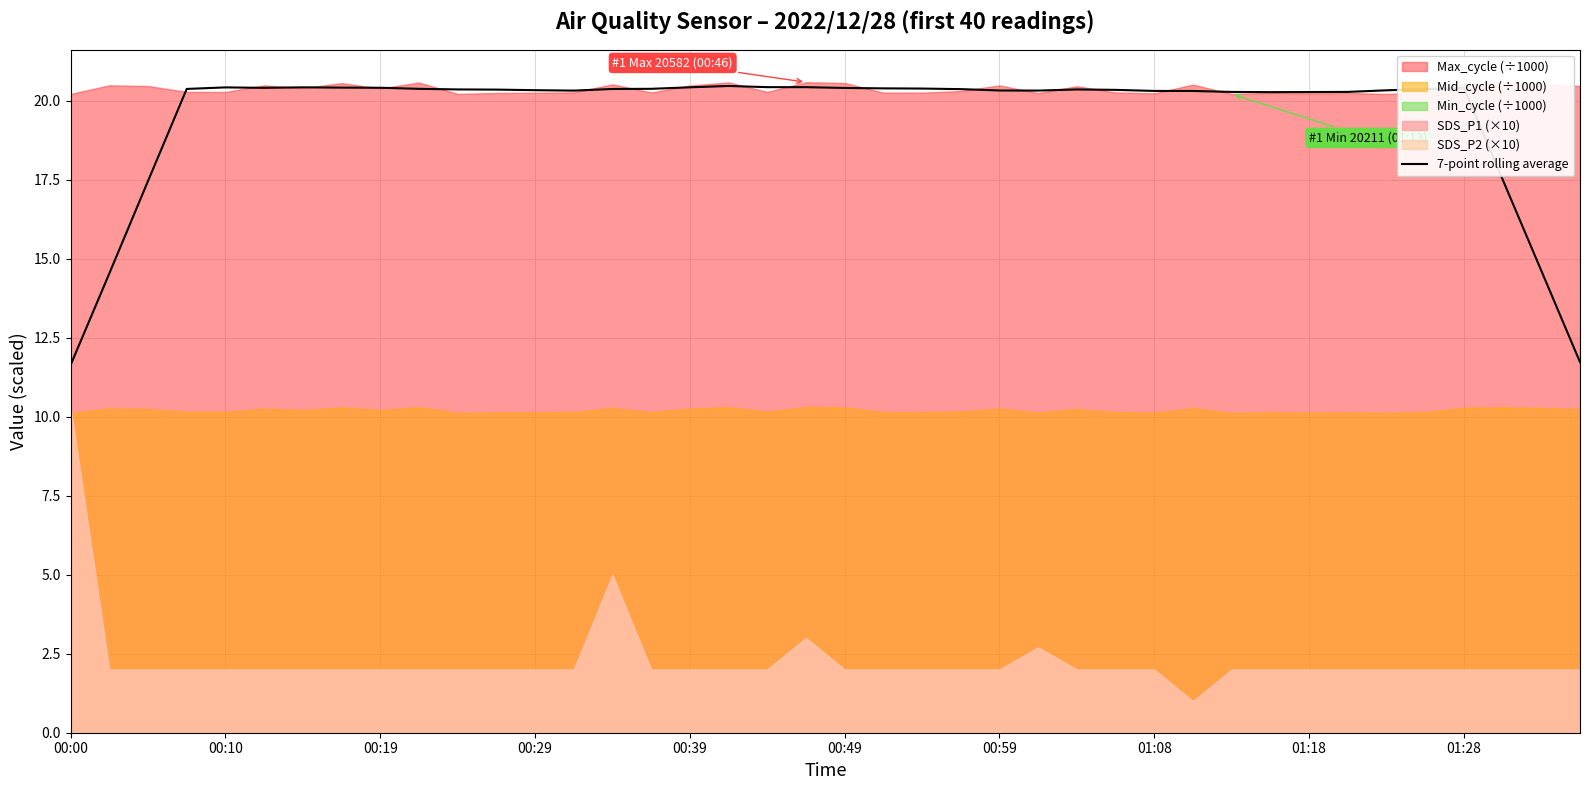

What position from the left is 00:19?

9